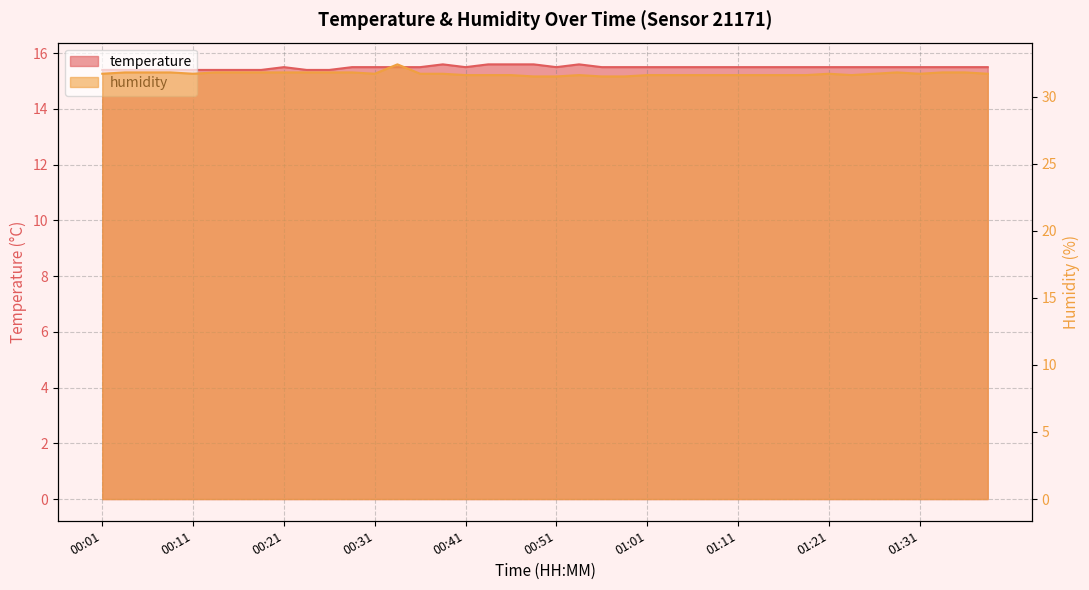

What position from the right is 01:18?

9